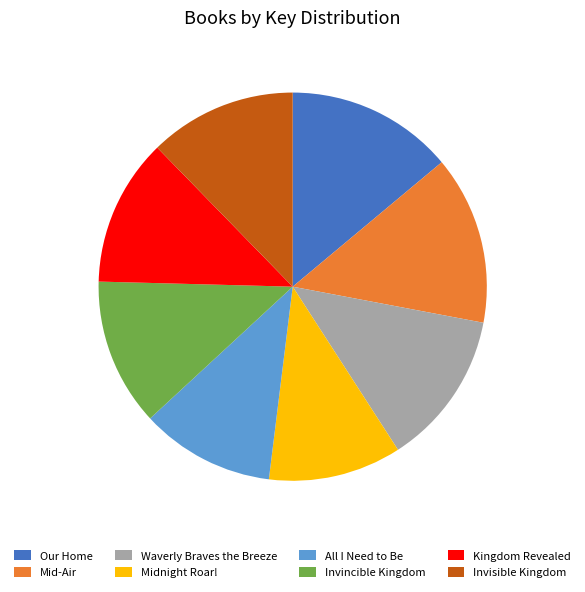

What is the ratio of the value at Invisible Kingdom to the value at Our Home?

0.9